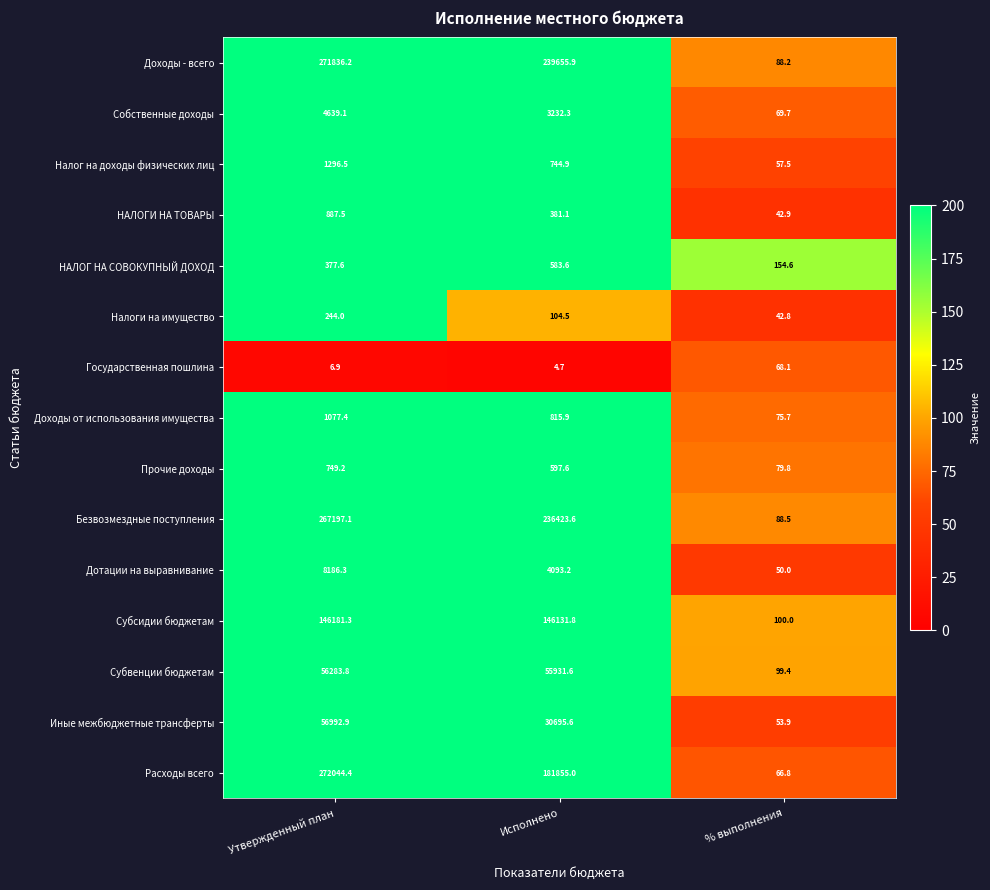

The Налог на доходы физических лиц series shows 1296.5 at Утвержденный план. True or false?

True